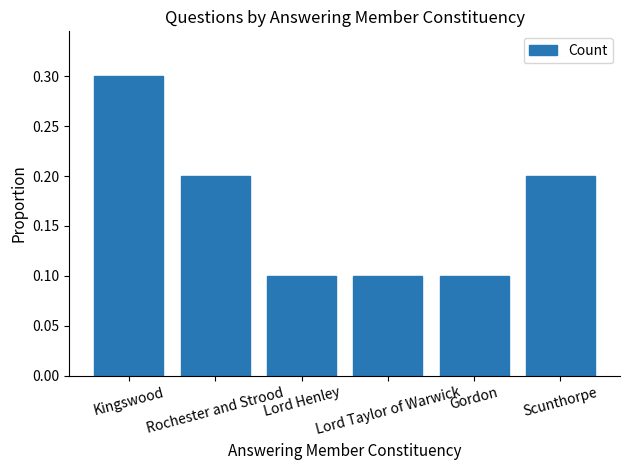

What is the value of the 5th bar from the left?

0.1